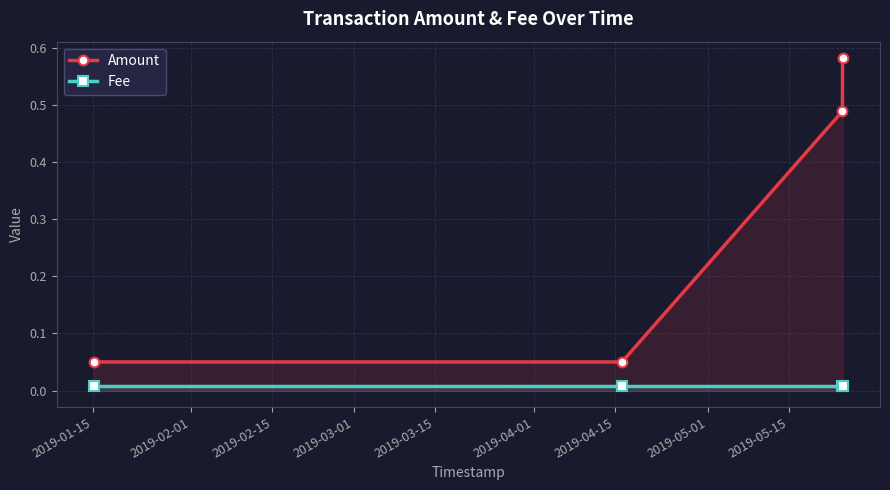

Which series has the largest range (max minus min)?

Amount